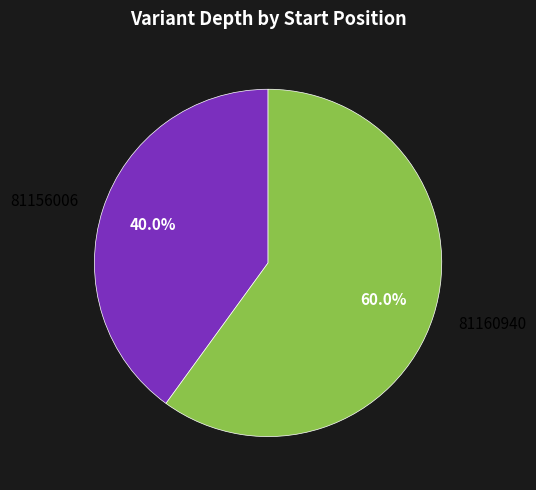

Combined, what portion of the pie is 81160940 and 81156006?

100.0%